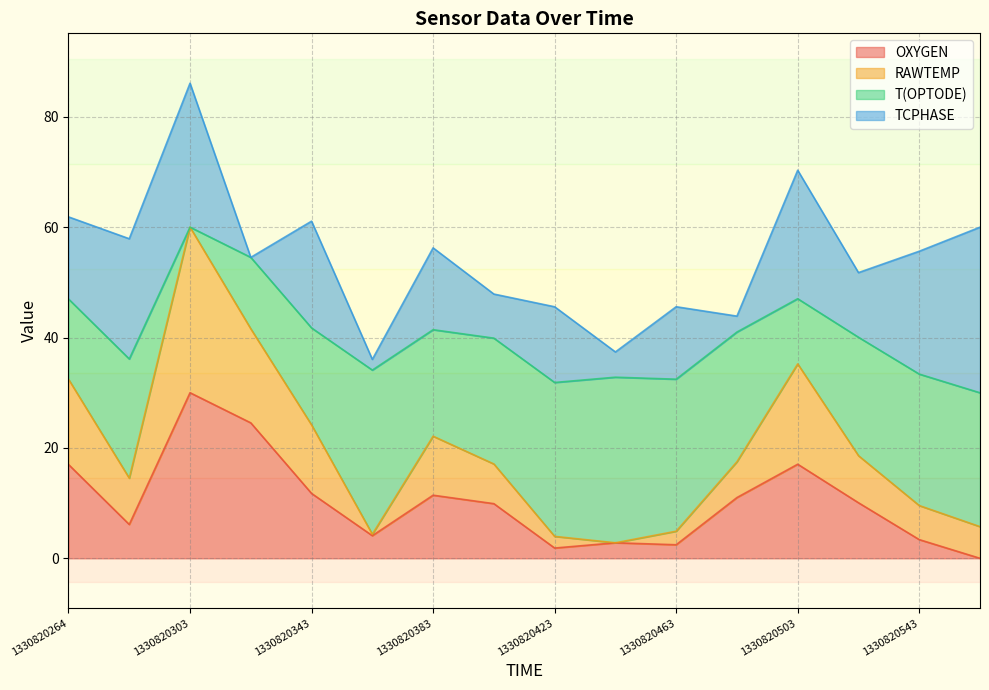

Is the value of OXYGEN at 1330820283 greater than the value of RAWTEMP at 1330820343?

No